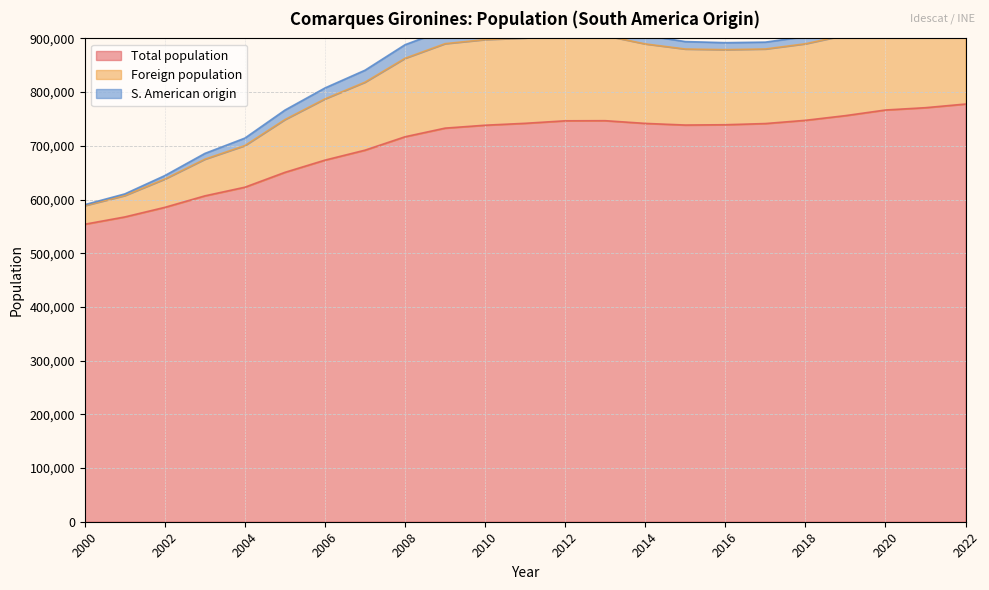

Reading left to right, list all the values displayed in this chart.

Total population: 2022=777768	2021=770988	2020=766681	2019=756193	2018=747464	2017=741452	2016=739249	2015=738682	2014=741724	2013=746777	2012=746562	2011=741899	2010=738352	2009=732918	2008=716858	2007=691882	2006=673351	2005=650601	2004=622936	2003=606806	2002=585421	2001=567552	2000=553964
Foreign population: 2022=159869	2021=157452	2020=157771	2019=149921	2018=142534	2017=138857	2016=139802	2015=141542	2014=148005	2013=158337	2012=160336	2011=158903	2010=159463	2009=157295	2008=146112	2007=126616	2006=114025	2005=98266	2004=77554	2003=68290	2002=52730	2001=39805	2000=34656
S. American origin: 2022=17276	2021=16654	2020=16480	2019=14667	2018=13411	2017=12753	2016=12991	2015=13889	2014=15874	2013=18805	2012=20590	2011=22346	2010=24491	2009=25809	2008=25269	2007=22246	2006=20334	2005=17634	2004=13881	2003=10717	2002=6391	2001=3067	2000=1783